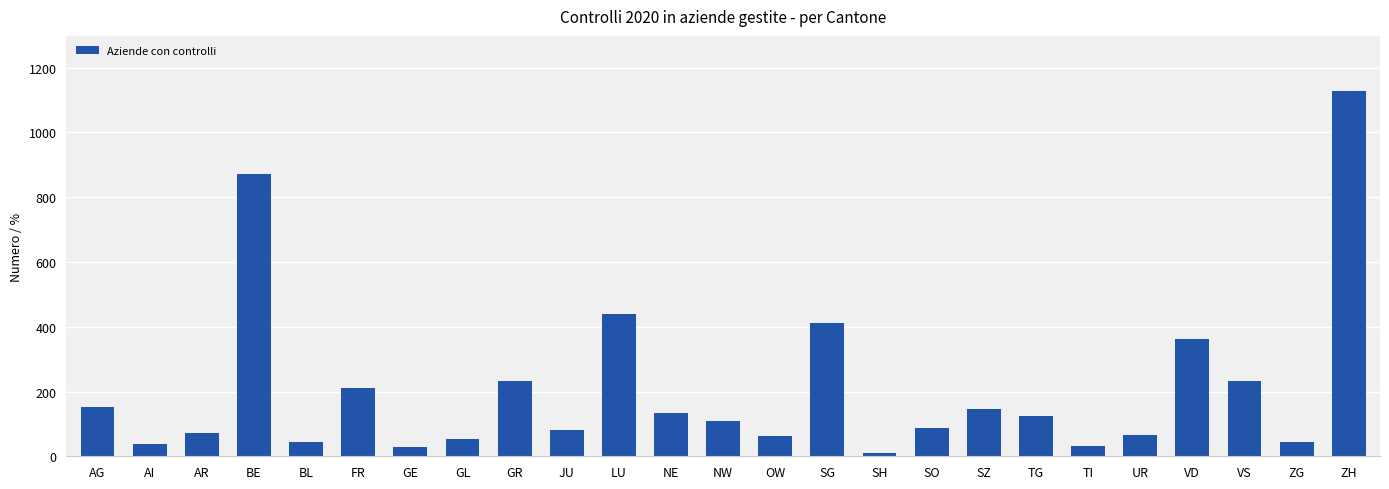

At which label is the value closest to 570?

LU